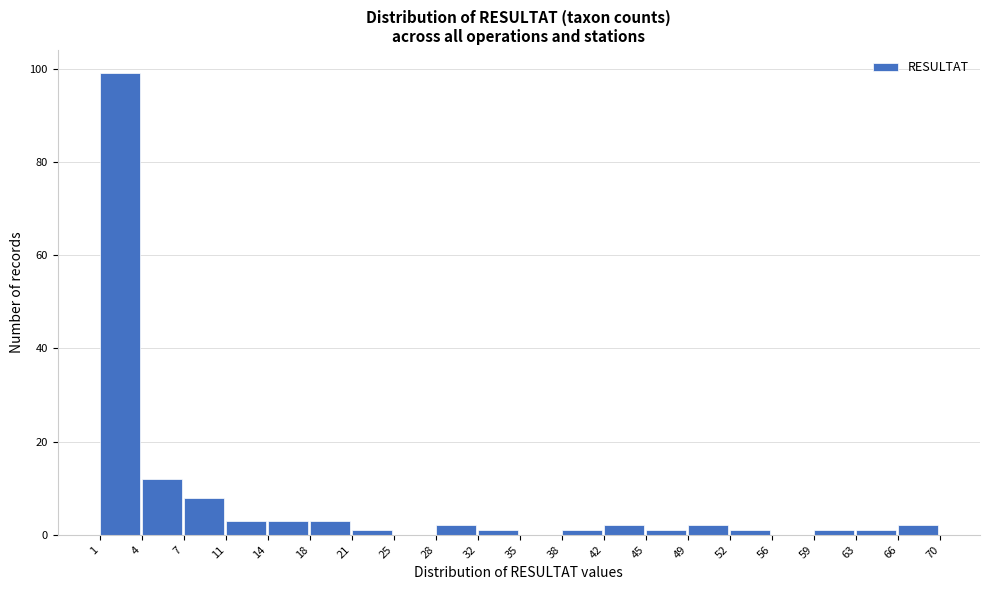

Reading right to left, what are all the values shown in this chart?

66=2	63=1	59=1	56=0	52=1	49=2	45=1	42=2	38=1	35=0	32=1	28=2	25=0	21=1	18=3	14=3	11=3	7=8	4=12	1=99